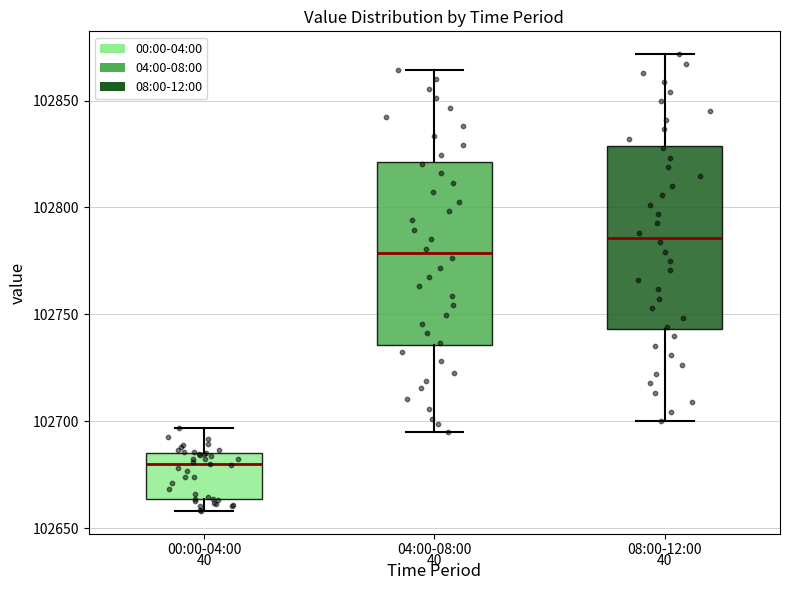

Which box's median line is the lowest?

00:00-04:00